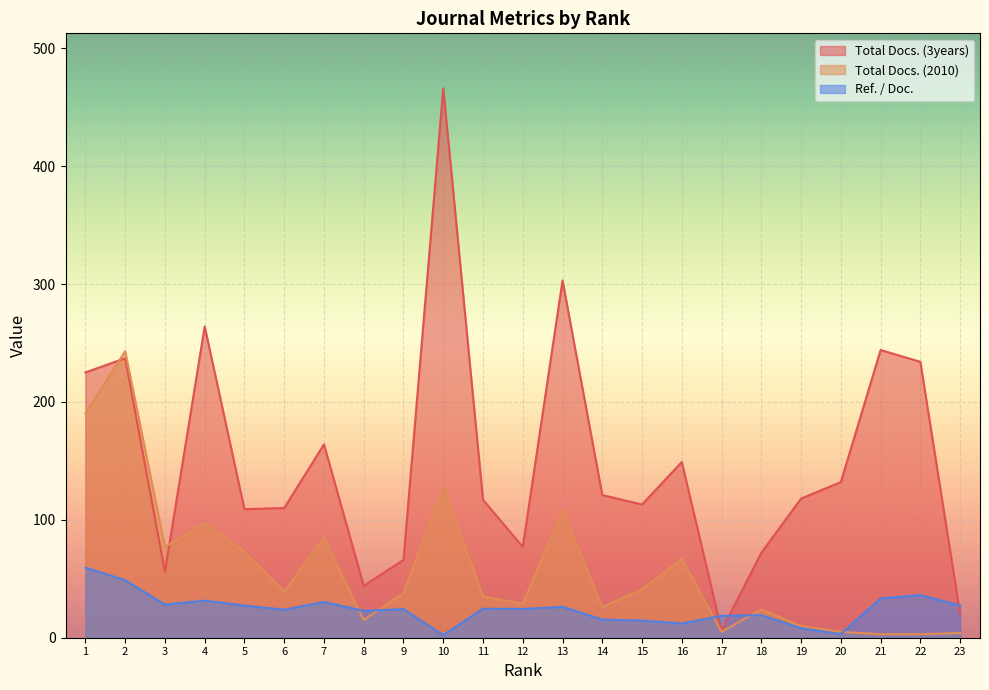

At 17, list the series in order from smallest to largest.

Total Docs. (2010), Total Docs. (3years), Ref. / Doc.